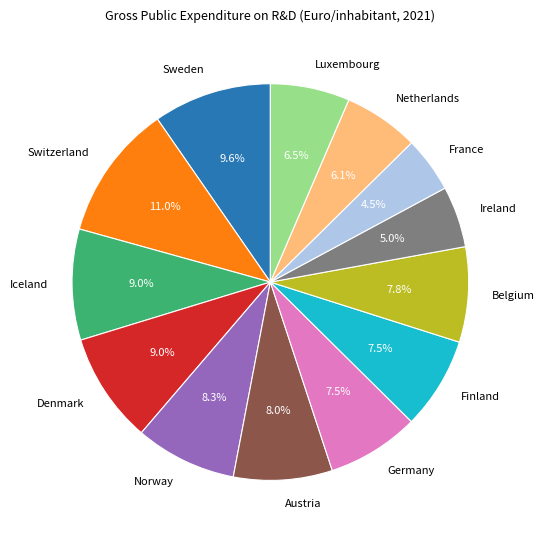

Does Finland account for over 50% of the chart?

No